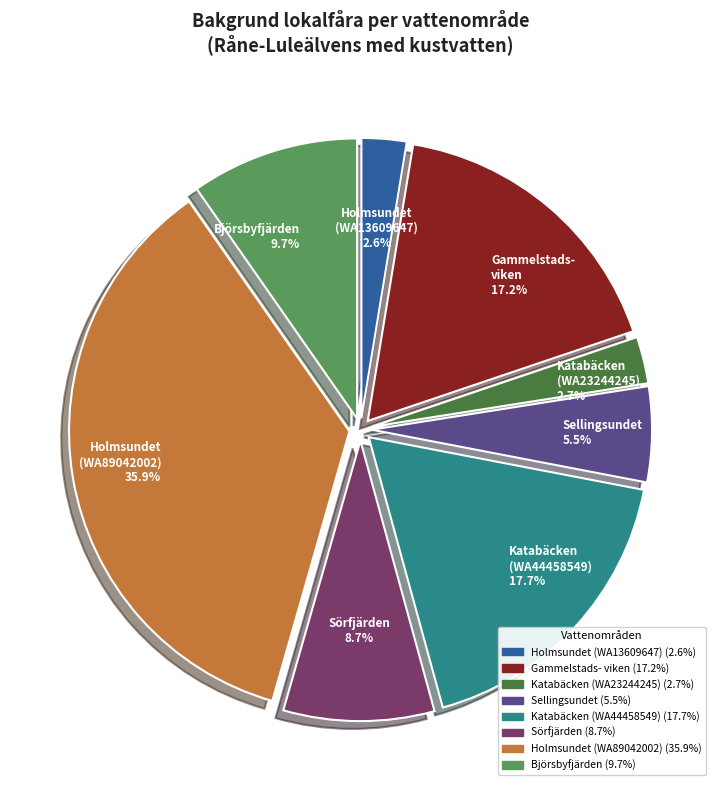

Does any single category account for the majority?

No